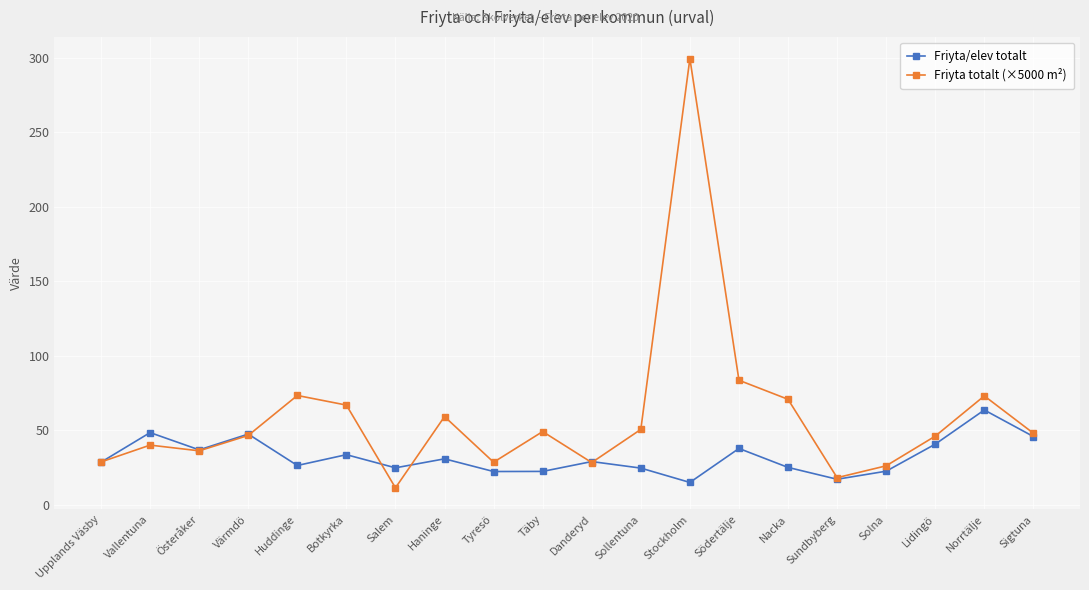

What is the average value of the Friyta totalt (×5000 m²) series?

59.3